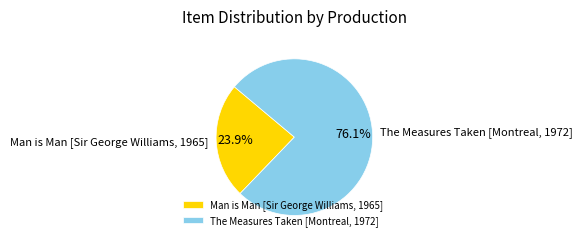

Is it true that Man is Man [Sir George Williams, 1965] is 24% of the pie?

True